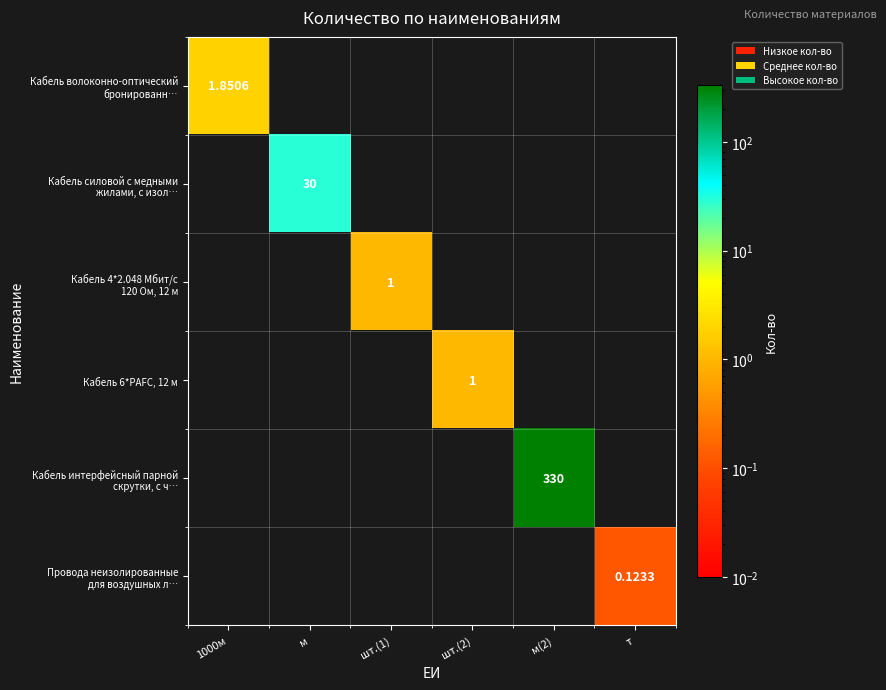

Which series has the largest range (max minus min)?

Кабель интерфейсный парной скрутки, с ч…